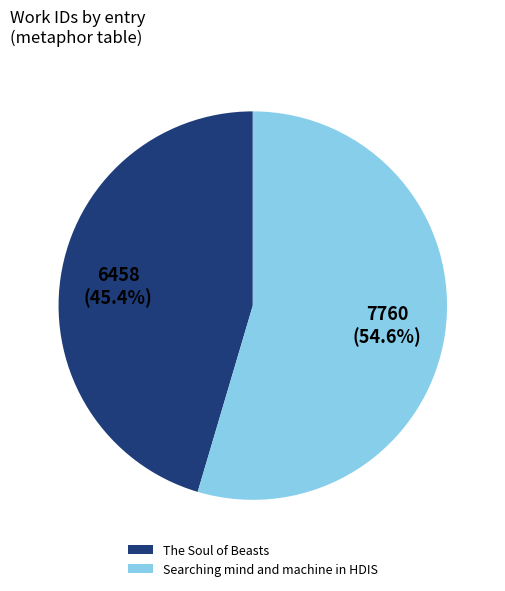

Which category has the smallest portion of the pie?

The Soul of Beasts